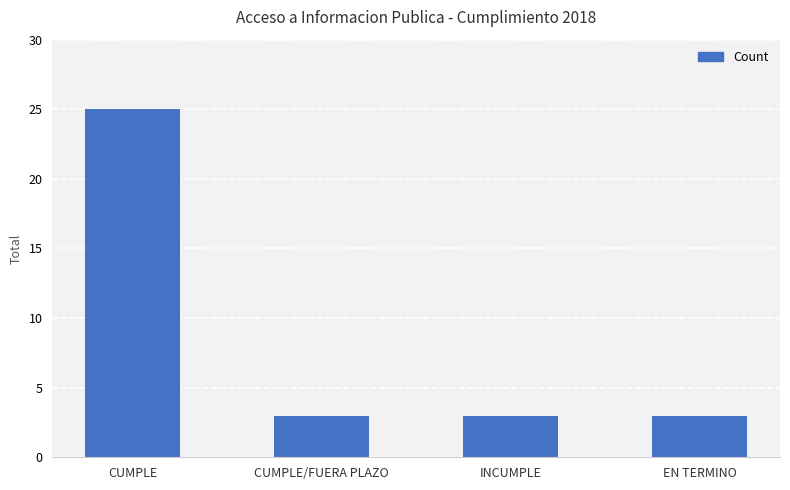

What is the difference between the values at CUMPLE and EN TERMINO?

22